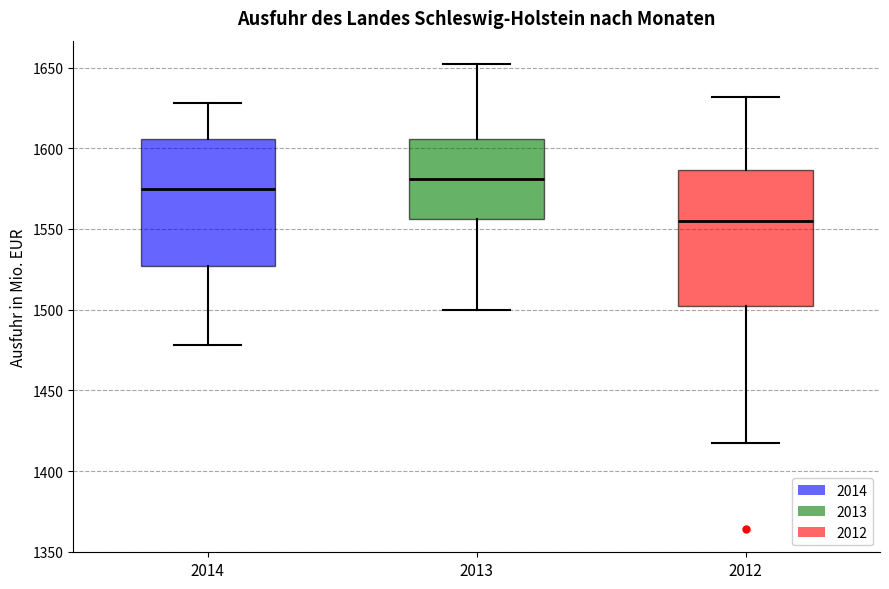

Where does the upper whisker of the box at x = 2013 end on the y-axis? The values are not printed on the chart, so give them approximately, as read against the axis.

1650